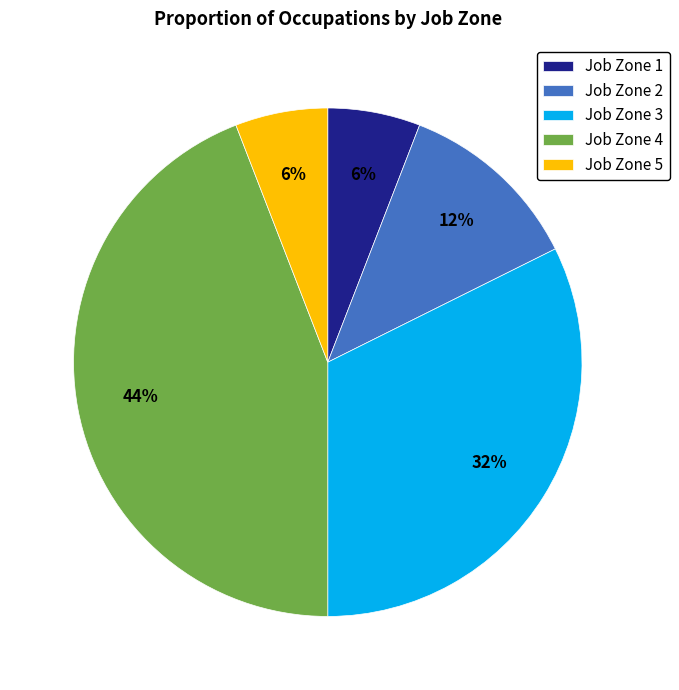

What percentage is the Job Zone 5 slice, to the nearest percent?

6%